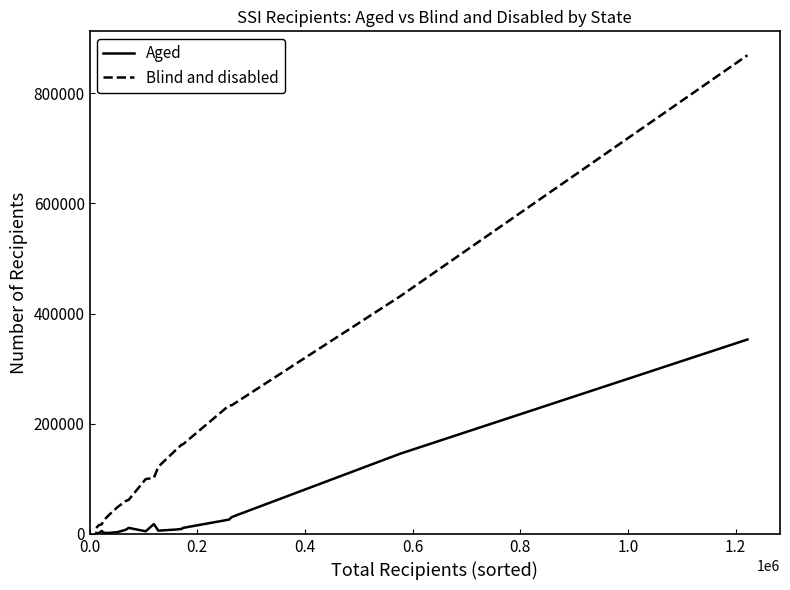

What are all the series names shown in the legend?

Aged, Blind and disabled